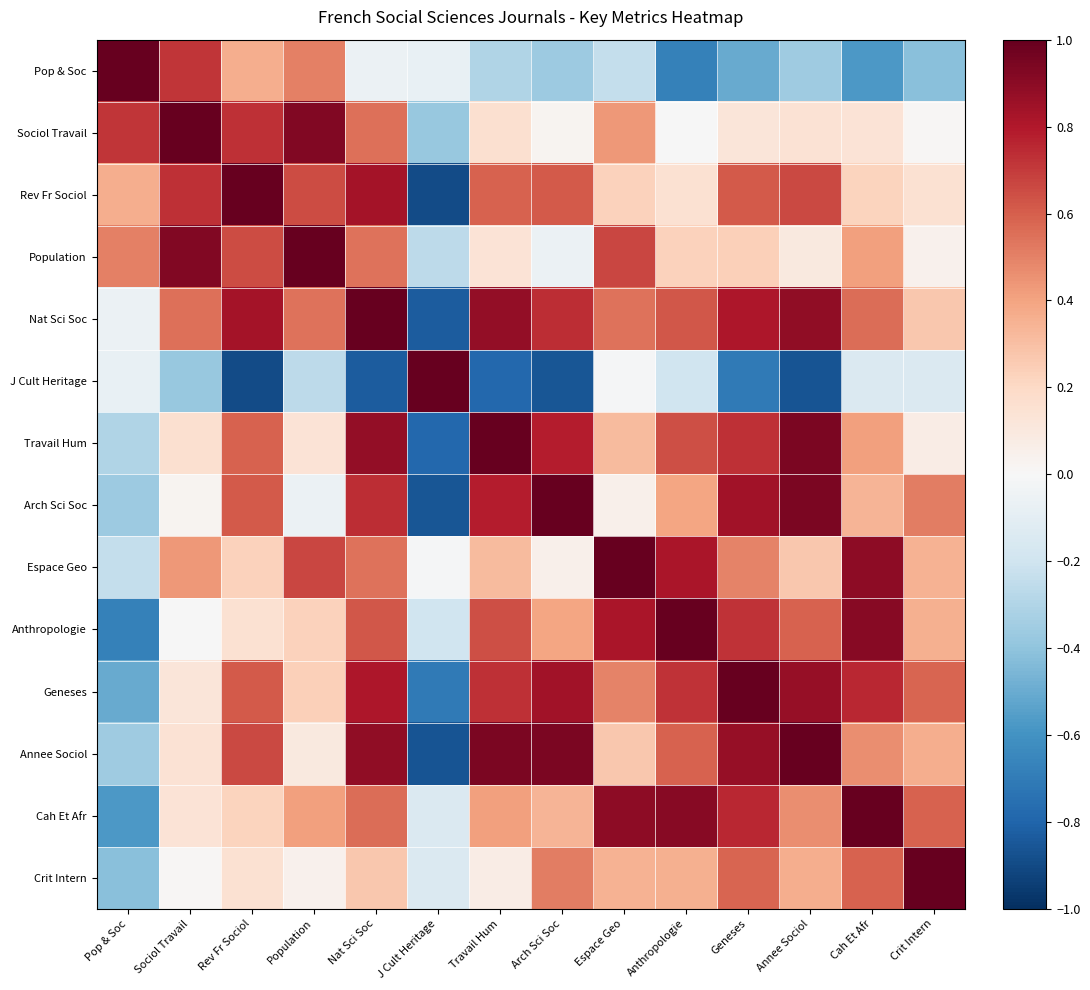

Rank the series by their maximum value, from highest to lowest.

Pop & Soc, Rev Fr Sociol, Population, Nat Sci Soc, Anthropologie, Geneses, Crit Intern, Sociol Travail, Espace Geo, J Cult Heritage, Travail Hum, Arch Sci Soc, Annee Sociol, Cah Et Afr